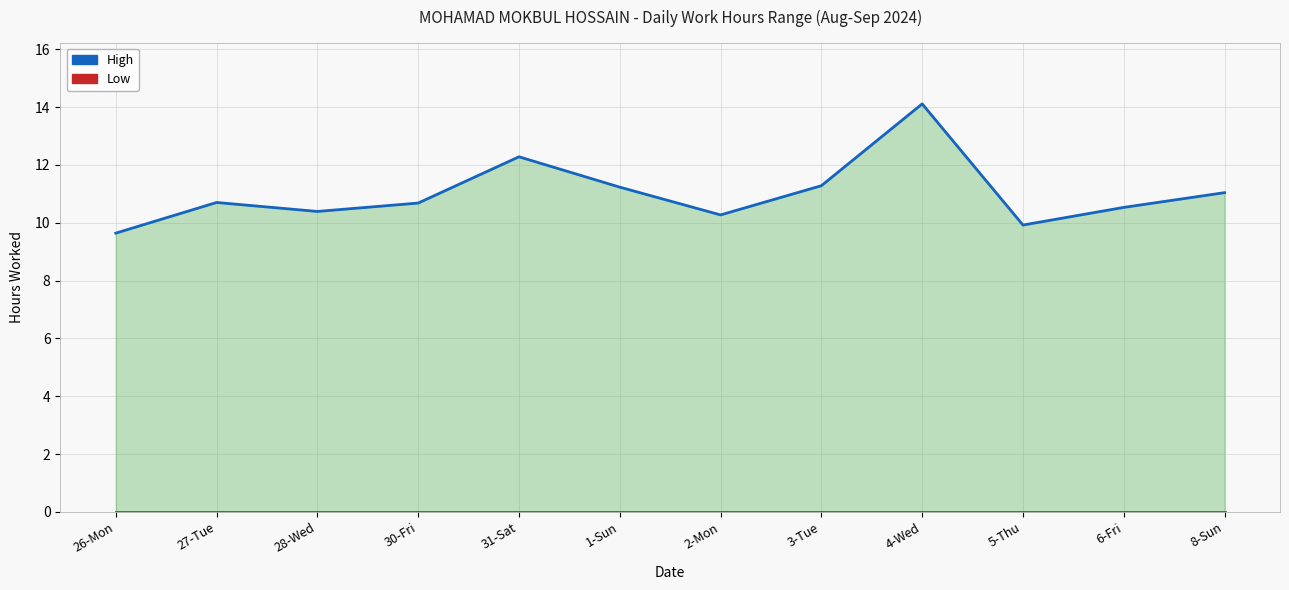

True or false: High has a value of 2.4 at 5-Thu.

False